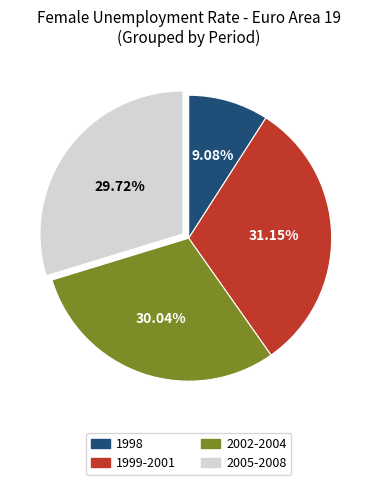

How many segments does this pie chart have?

4